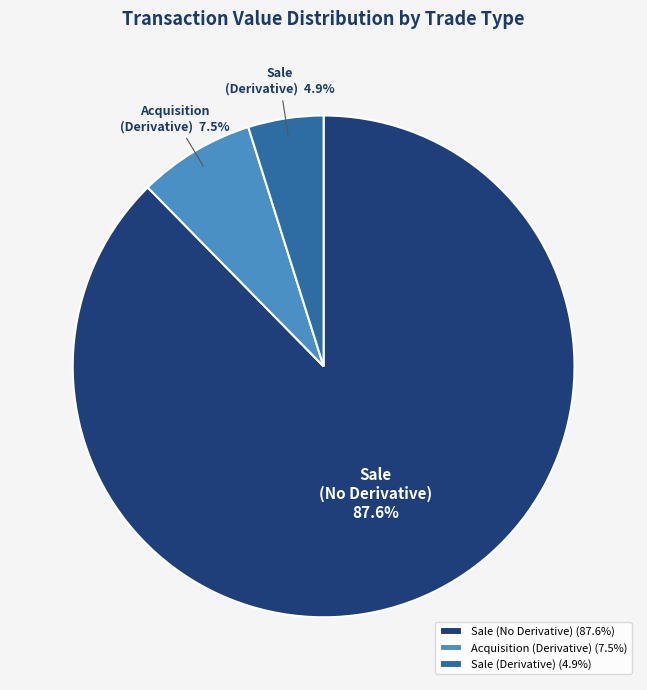

What is the ratio of the value at Acquisition (Derivative) to the value at Sale (Derivative)?

1.5